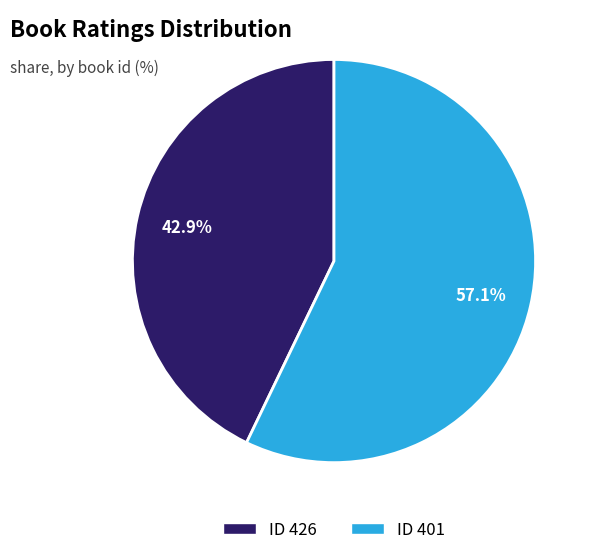

Is there a majority slice in this chart?

Yes